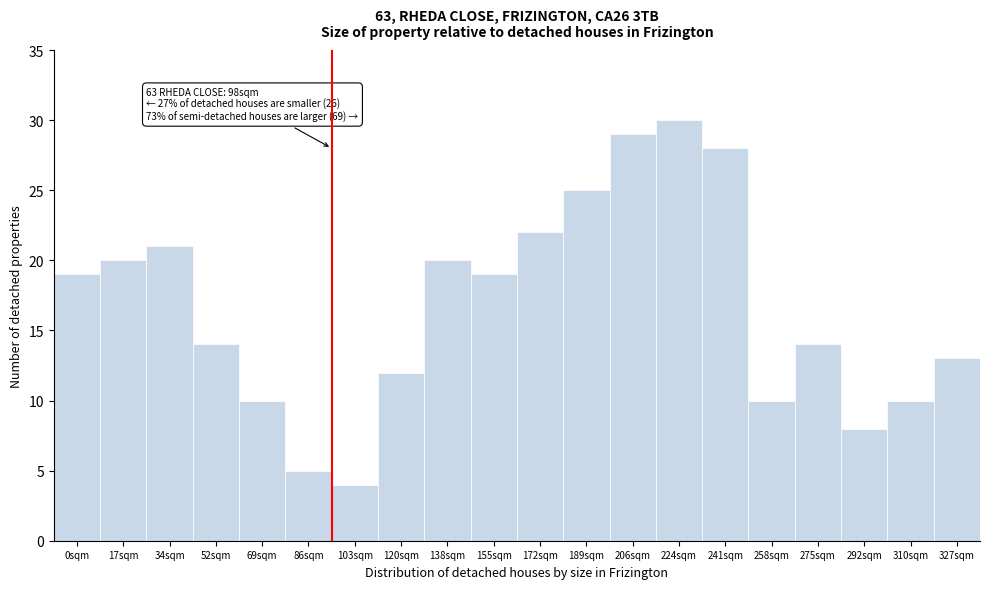

Reading left to right, extract all data points from this chart.

19	20	21	14	10	5	4	12	20	19	22	25	29	30	28	10	14	8	10	13